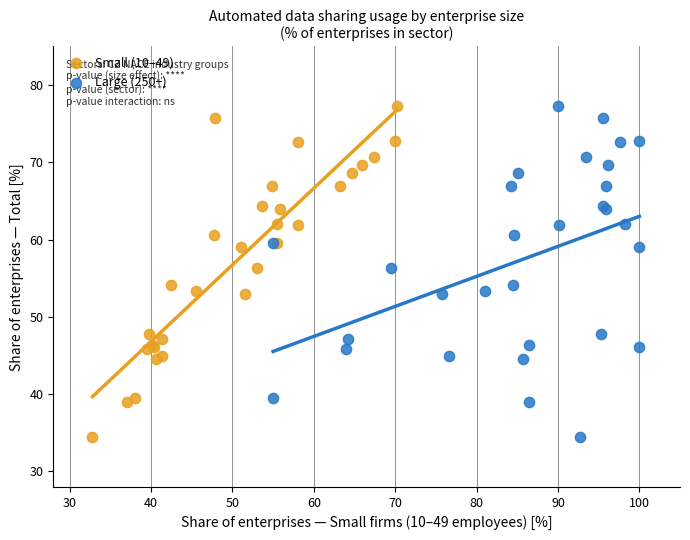

What are all the series names shown in the legend?

Small (10–49), Large (250+)